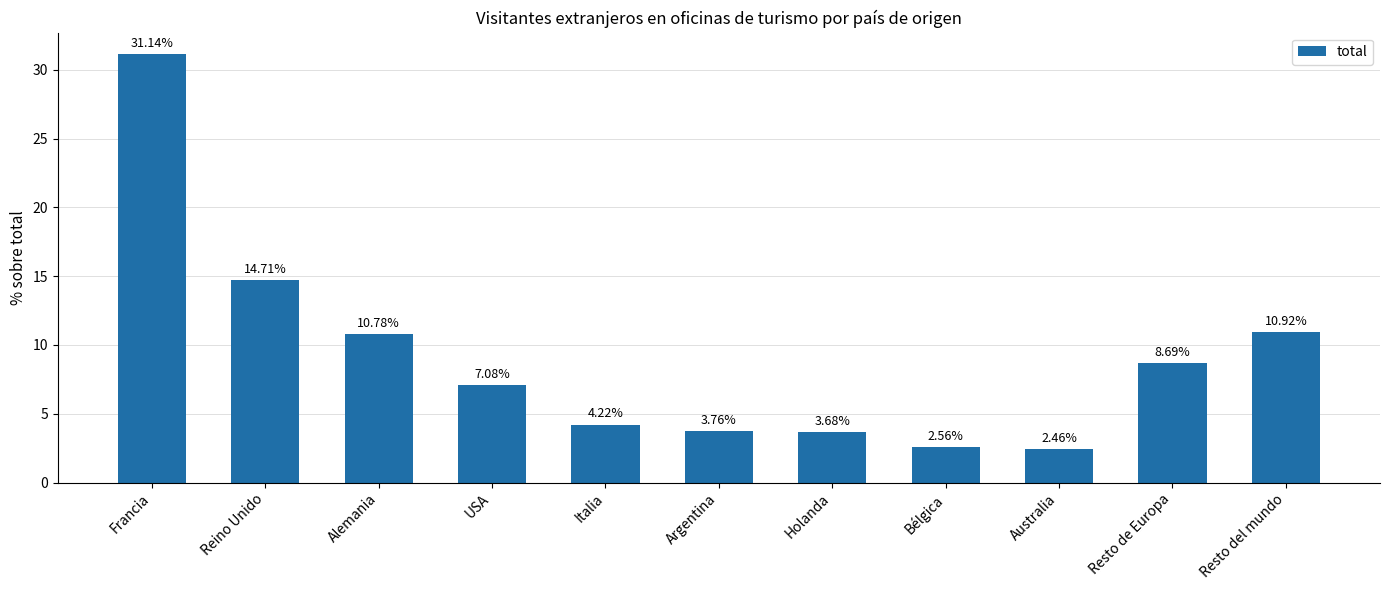

What value does the data have at Alemania?

10.8